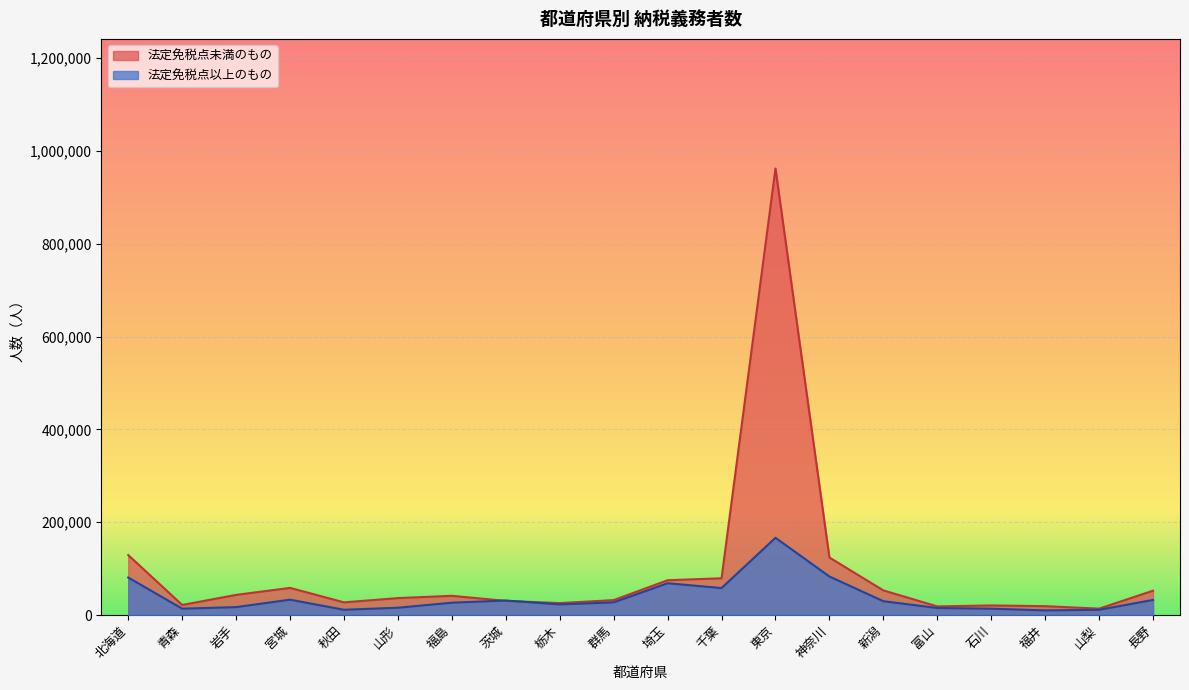

At 石川, list the series in order from smallest to largest.

法定免税点以上のもの, 法定免税点未満のもの